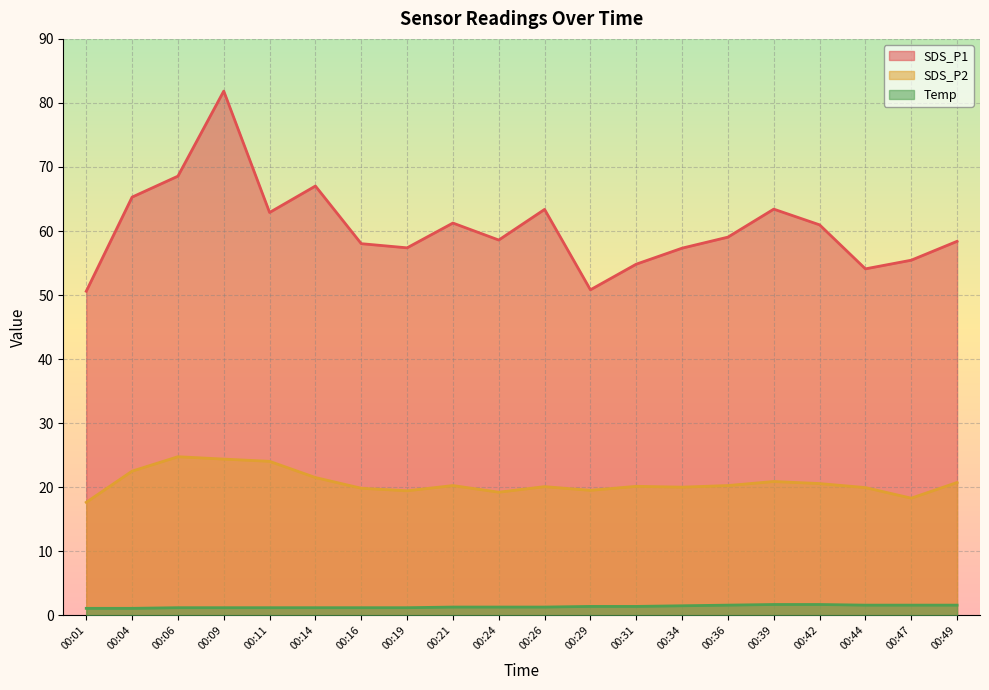

Where is SDS_P1 nearest to the value 66?

00:04